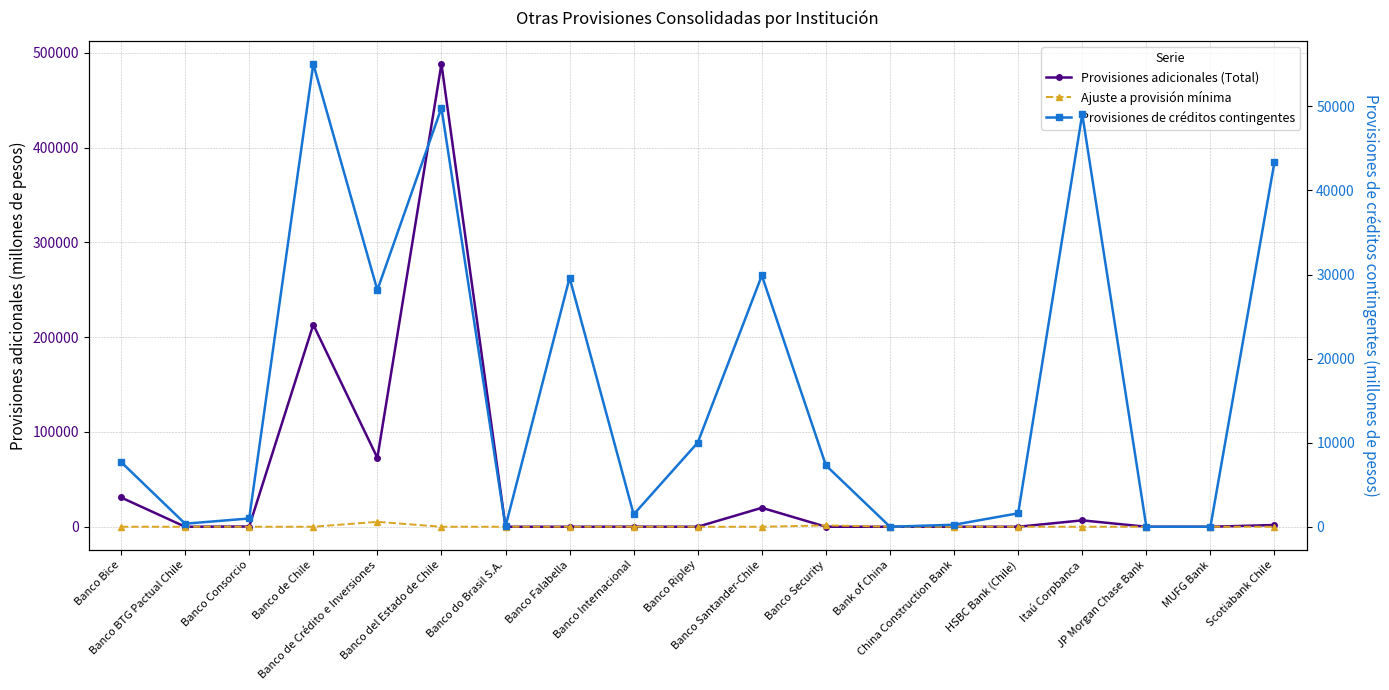

How many interior local valleys does the Provisiones de créditos contingentes series have?

5